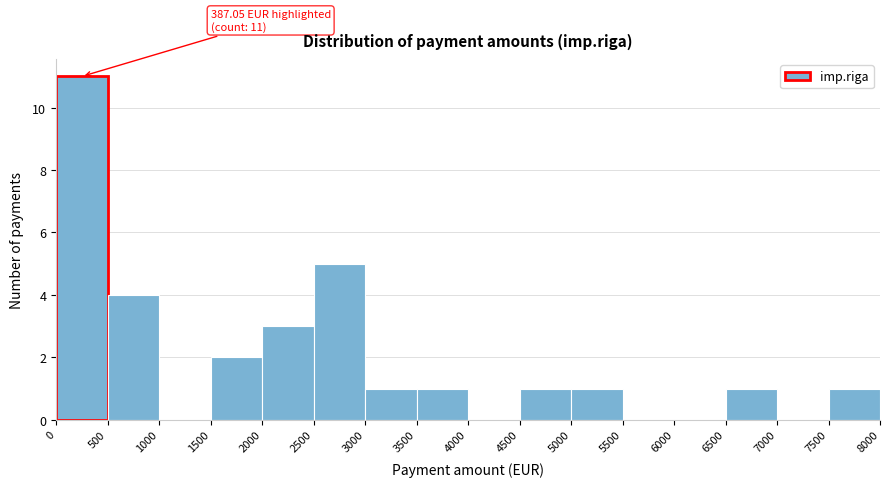

Which range on the x-axis has the tallest bar?

0 to 500